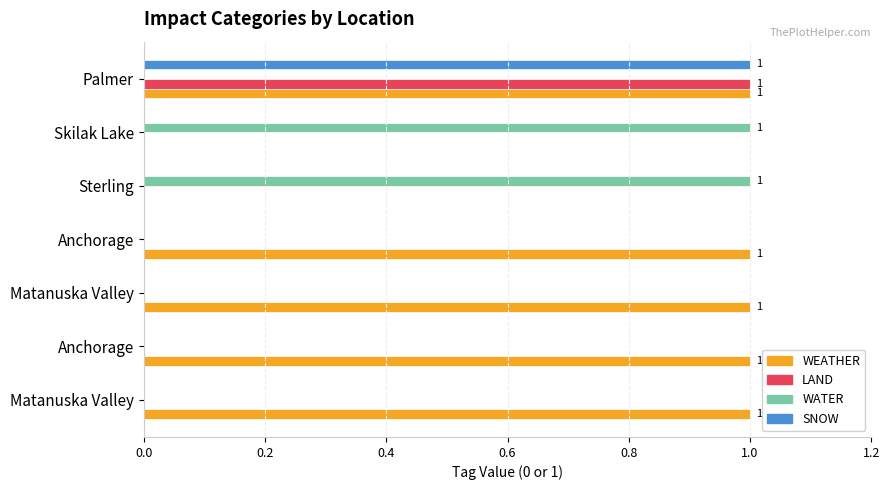

What is the value of the WEATHER bar at the 1st from the left?

1